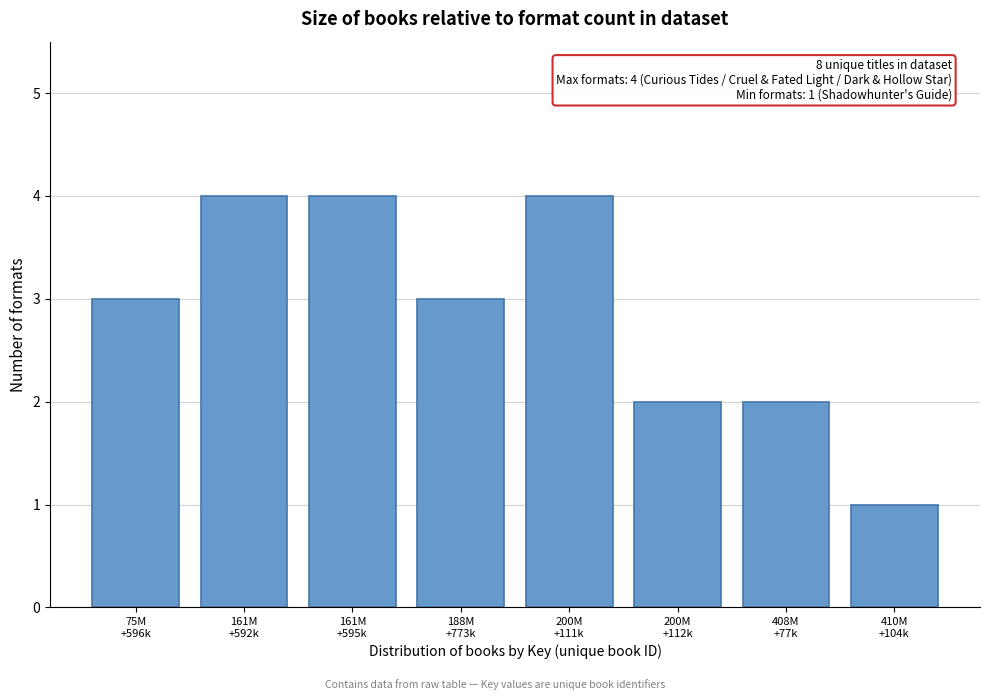

Reading left to right, extract all data points from this chart.

3	4	4	3	4	2	2	1